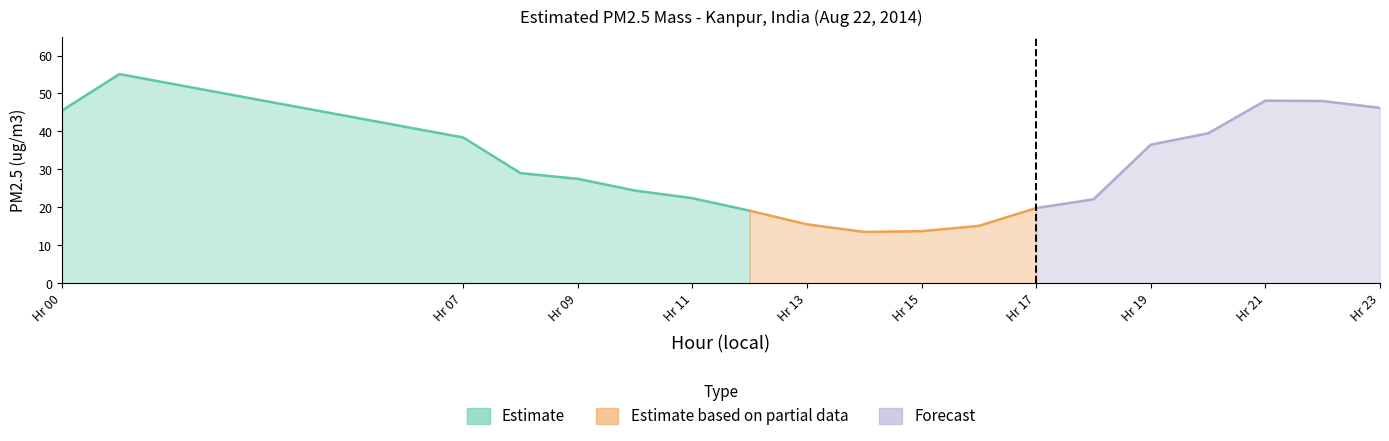

True or false: Smoothed PM2.5 and Forecast PM2.5 cross at least once.

False